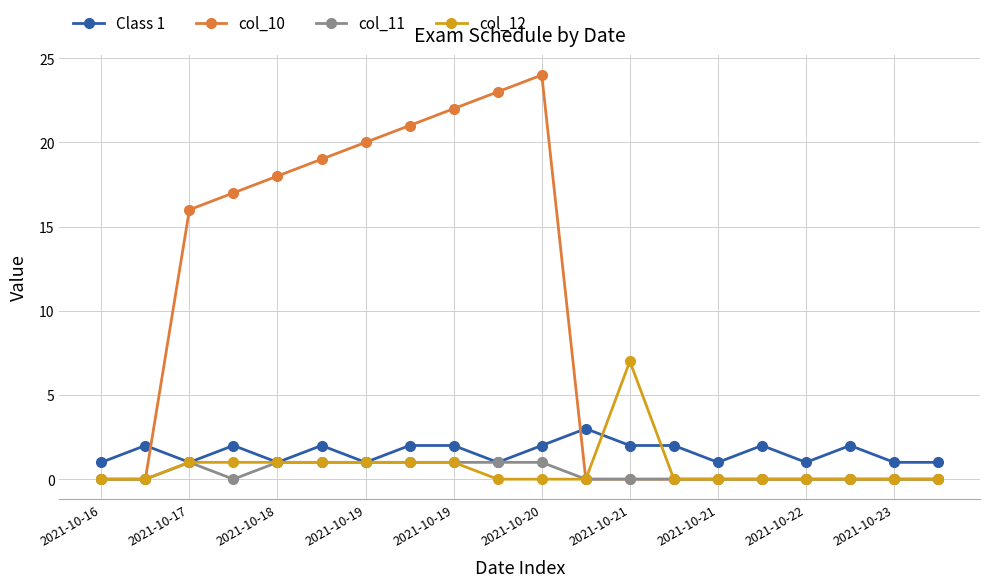

True or false: col_12 has more than 0 interior local peaks.

True